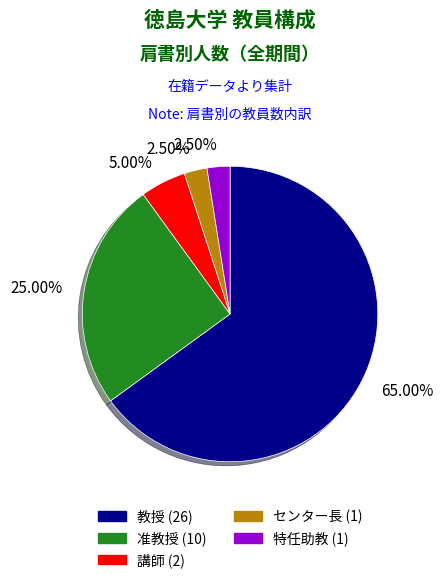

Between 准教授 and 講師, which is larger?

准教授